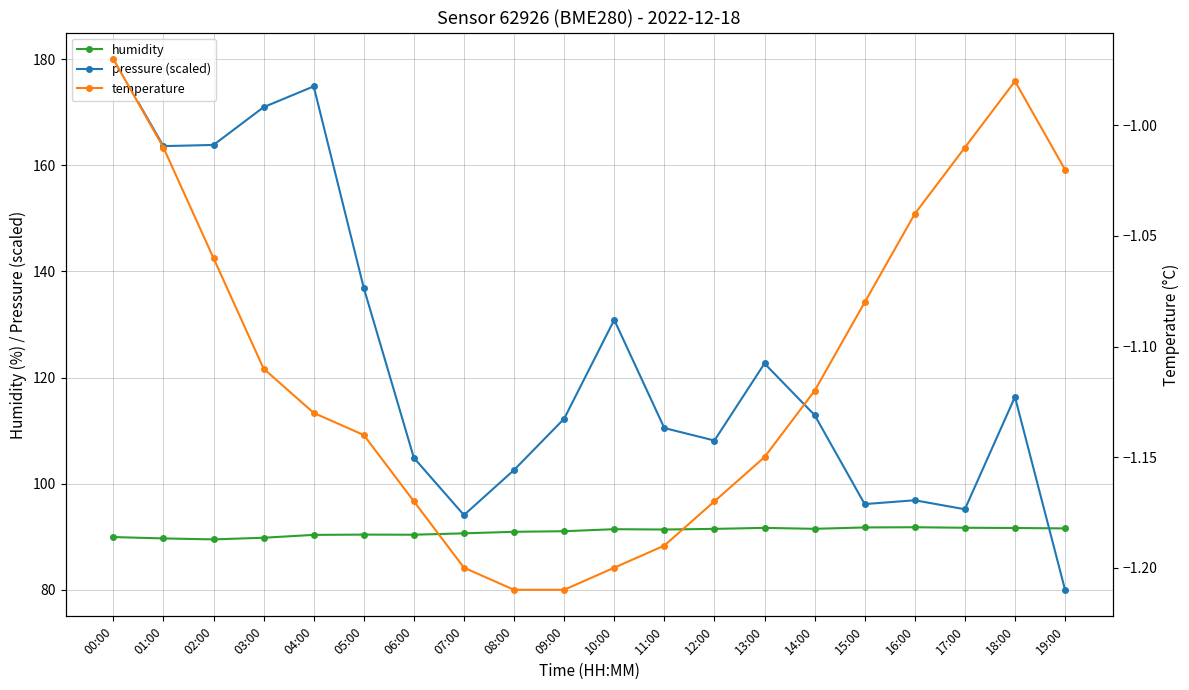

How many lines are shown in the chart?

3